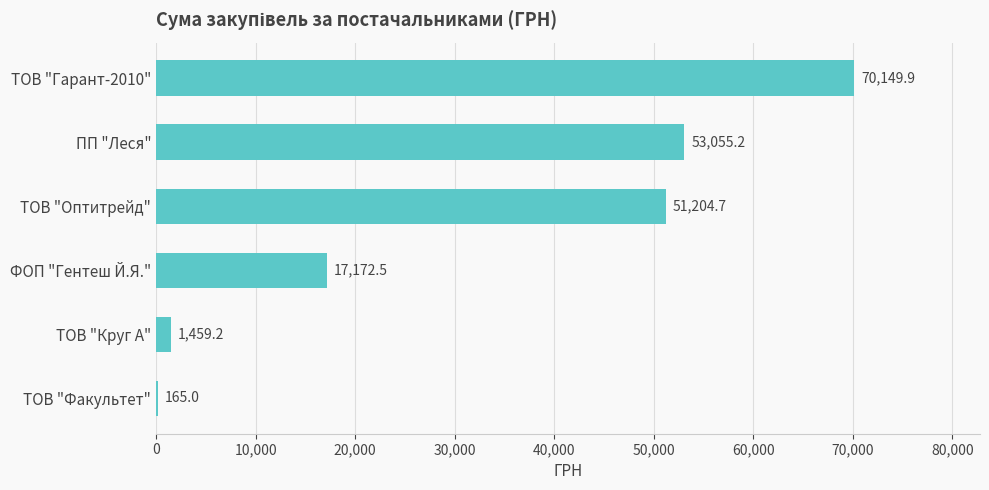

Are the bars grouped side by side (vs. stacked)?

No